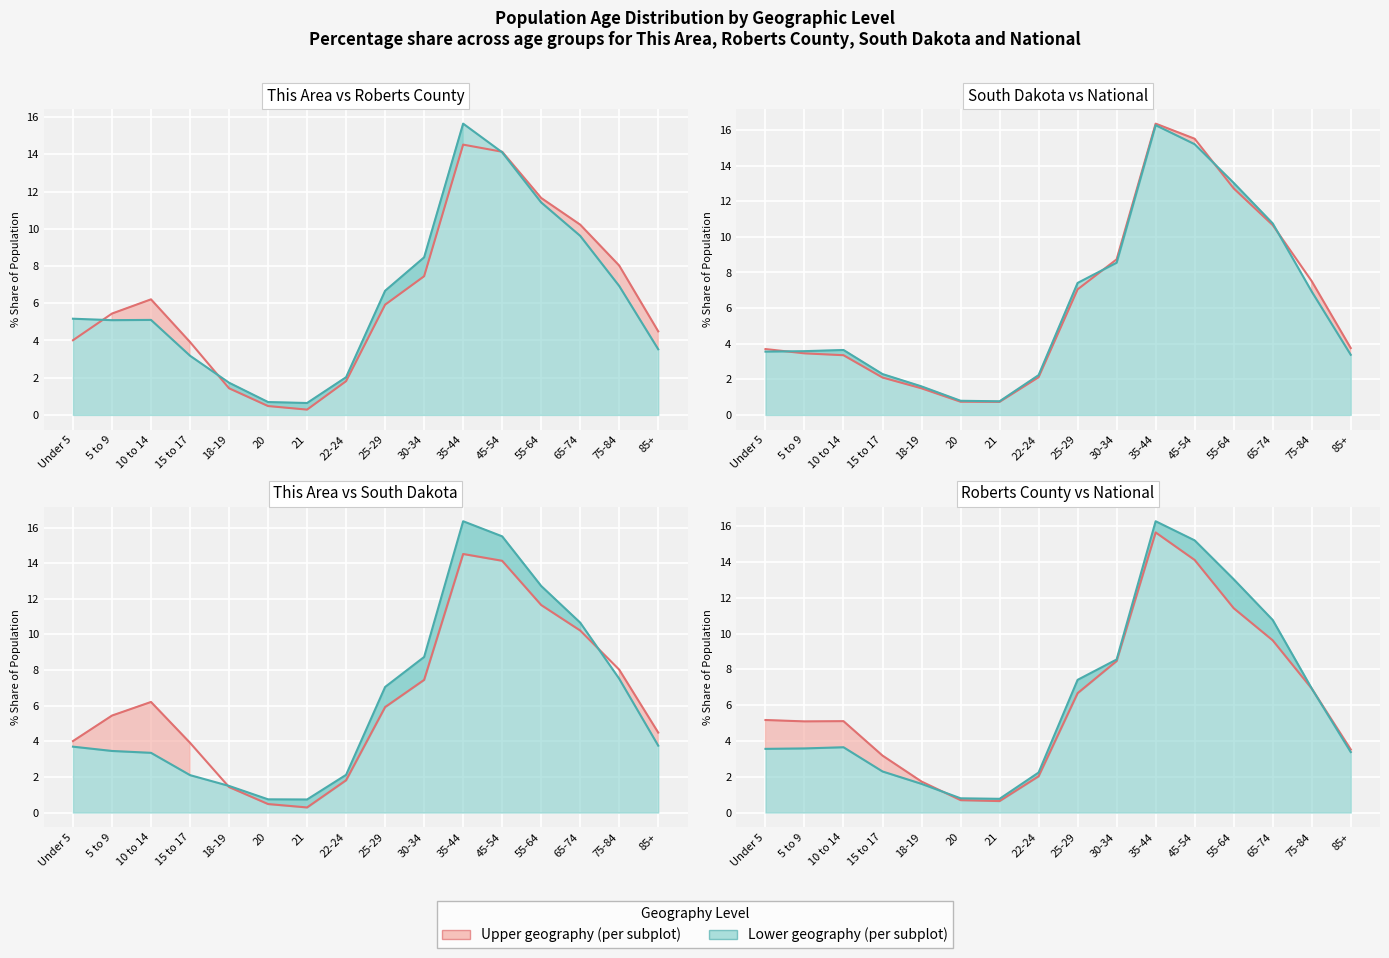

What is the sum of the Roberts County line values at 65-74 and 55-64?

21.0